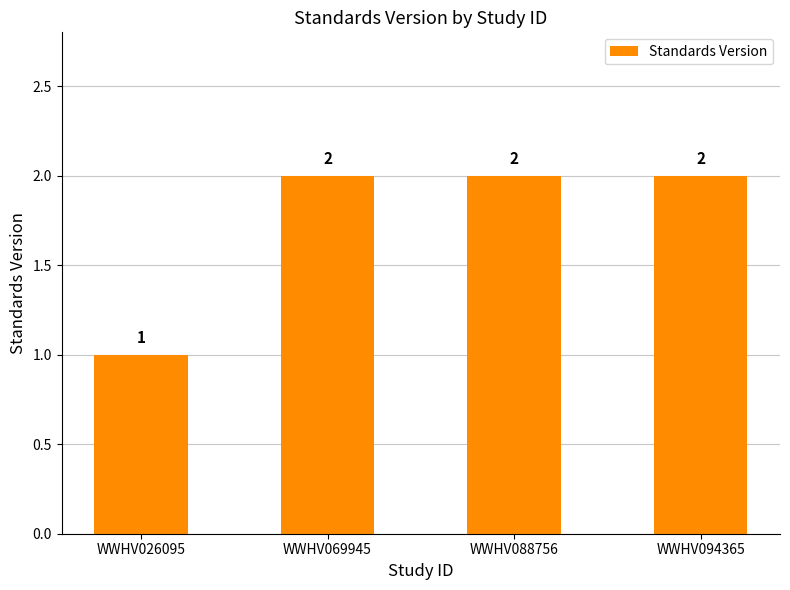

What is the value of the 1st bar from the left?

1